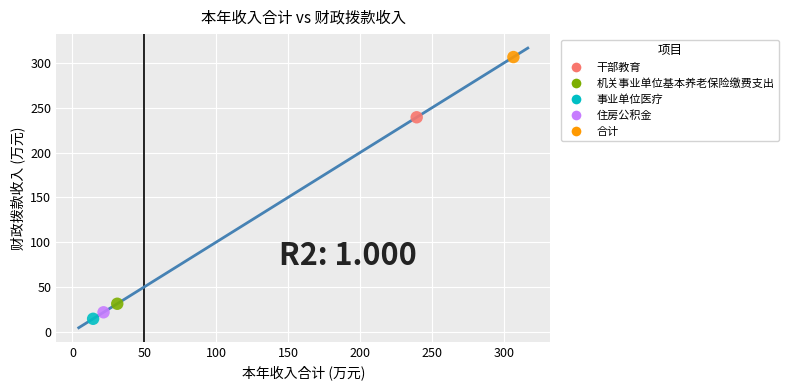

Which series contains the highest Y value?

合计